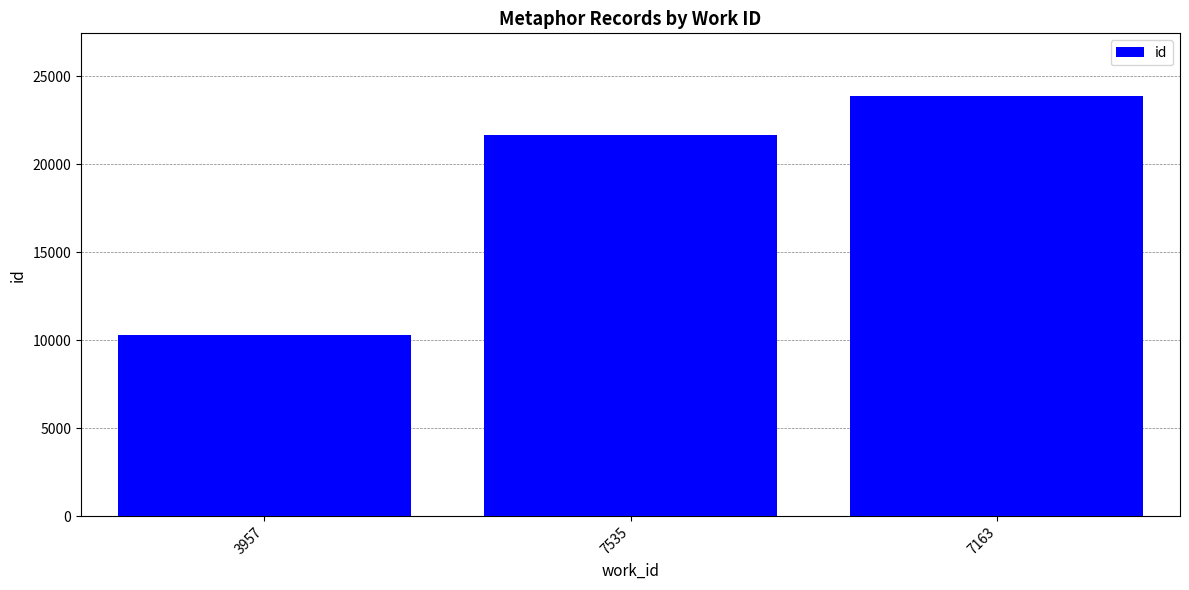

Which category has the highest value across all series?

7163